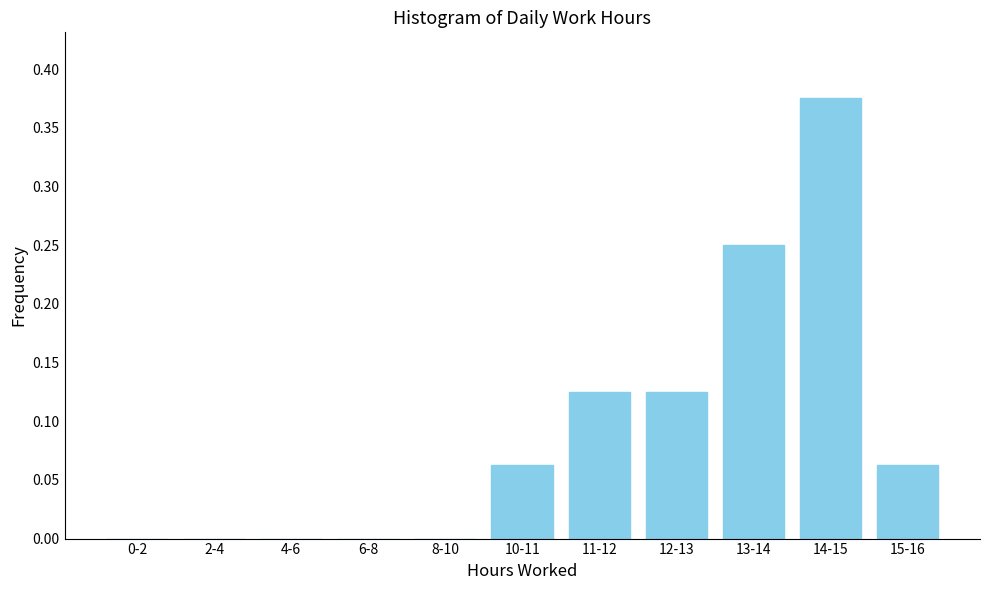

What is the change in value from 2-4 to 14-15?

+0.4